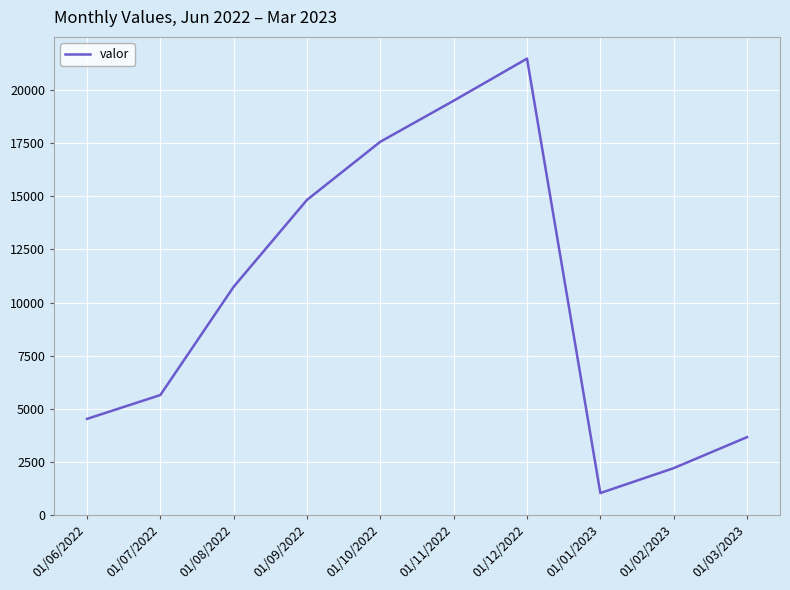

Reading left to right, extract all data points from this chart.

4532	5654	10745	14830	17563	19491	21471	1045	2217	3673